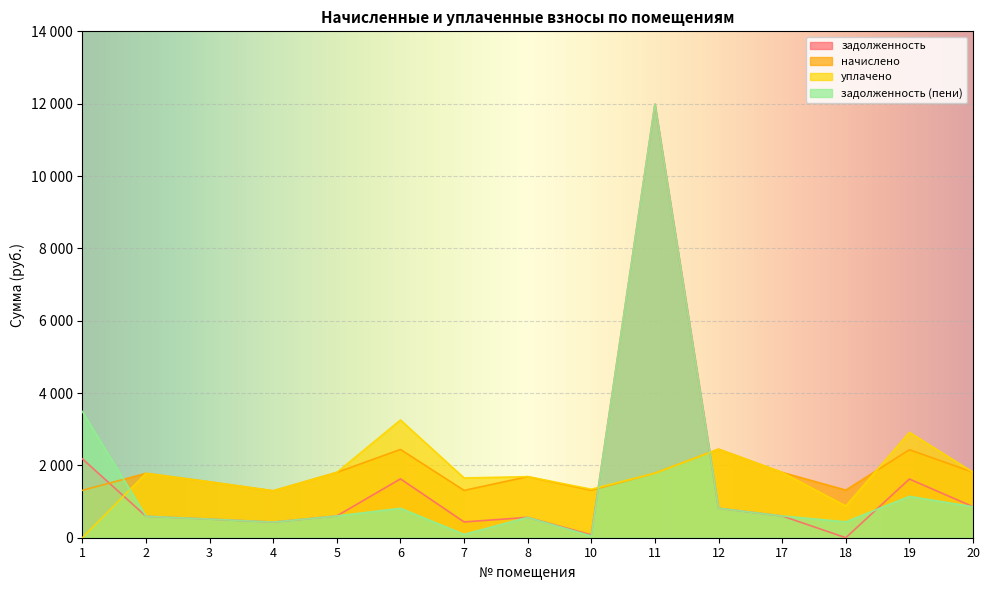

What is the sum of the задолженность (пени) values at 3 and 19?

1657.2